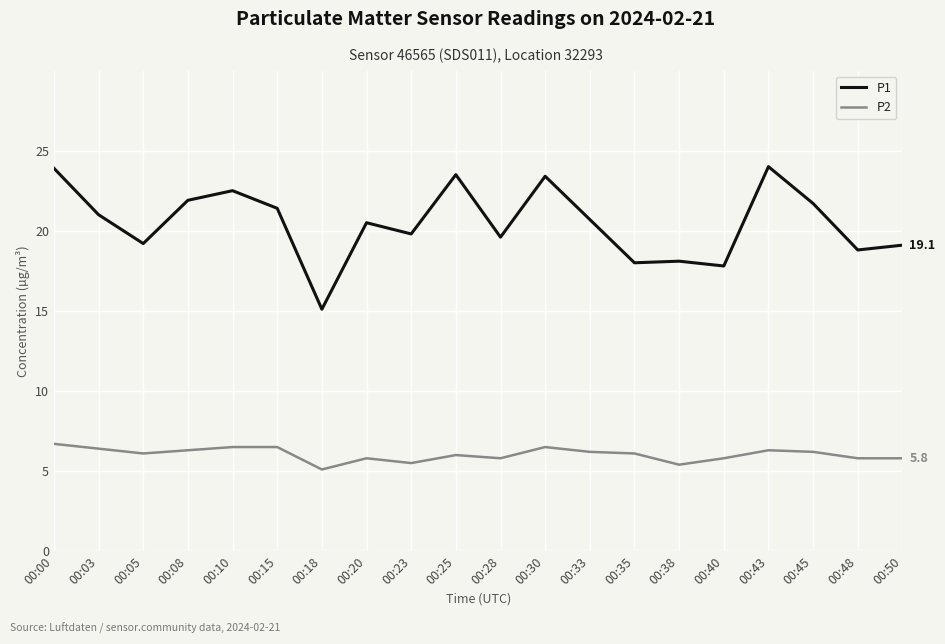

What is the difference between the P1 values at 00:28 and 00:40?

1.8